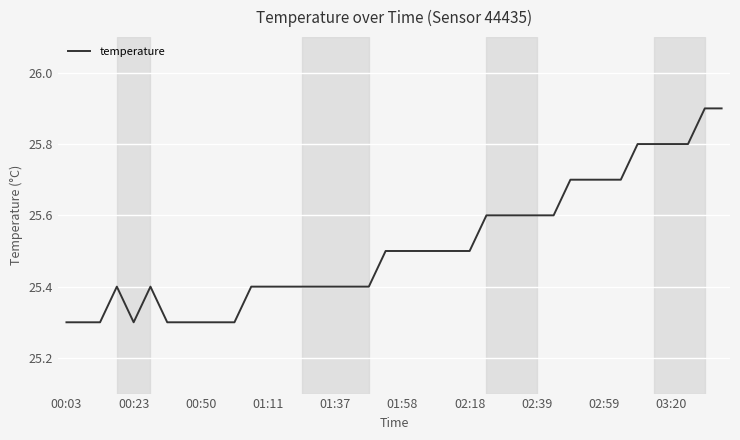

Count the number of data series in this chart.

1